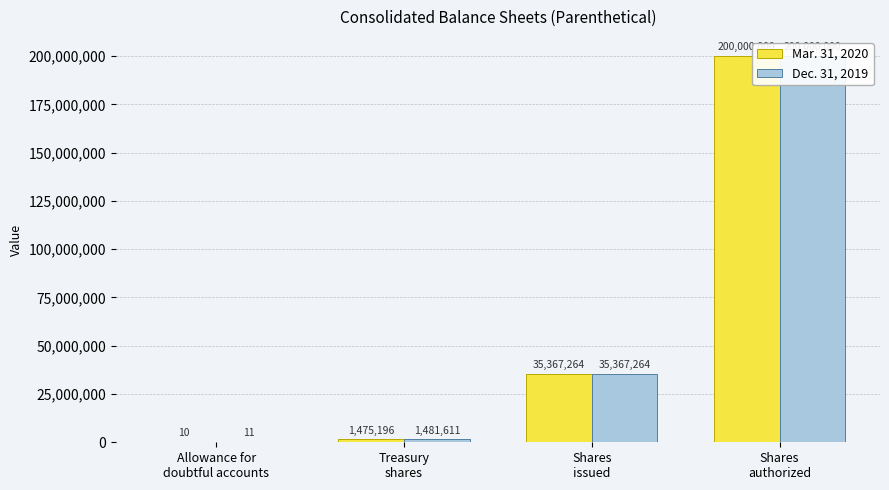

Which category has the lowest value in the Mar. 31, 2020 series?

Allowance for
doubtful accounts